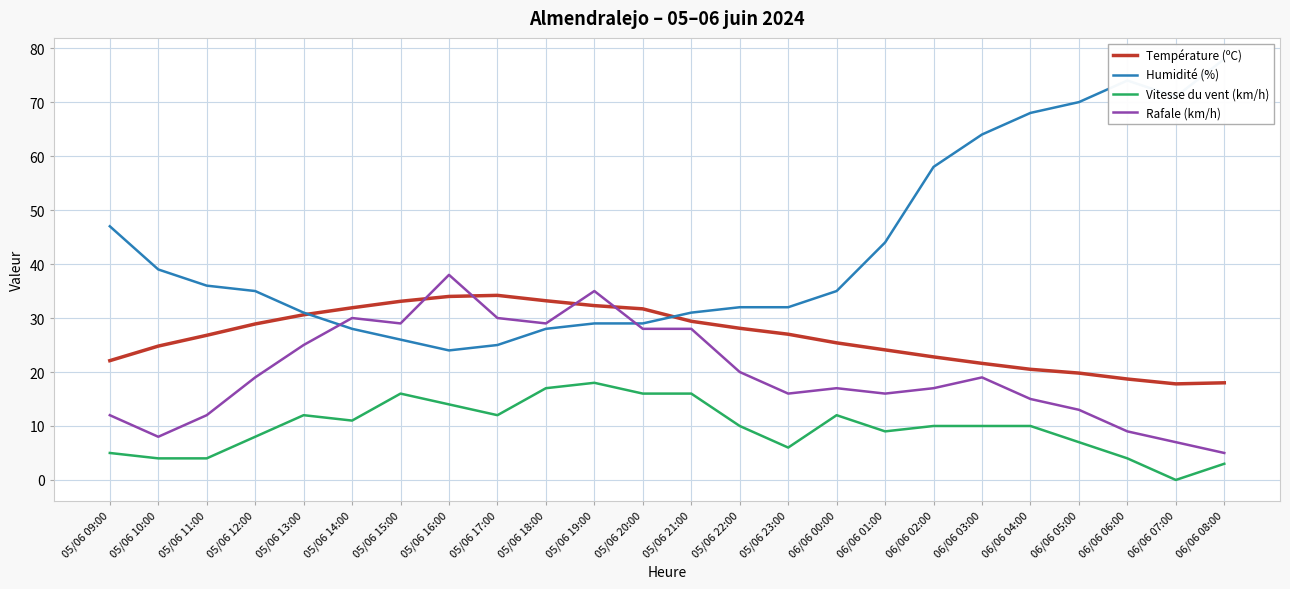

How many data points in Humidité (%) are less than 35?

11